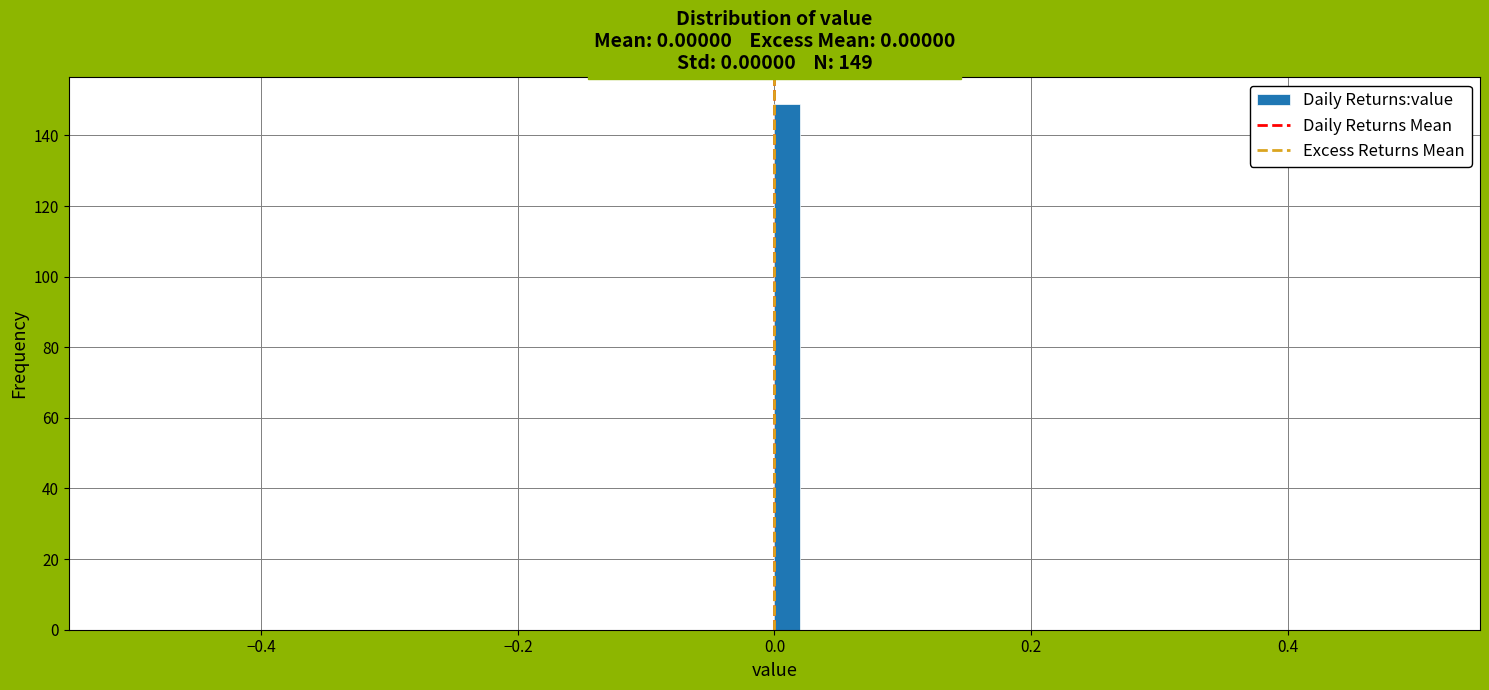

Around what value on the x-axis is the tallest bar? Give the approximate position of its centre, as read against the axis.

0.02